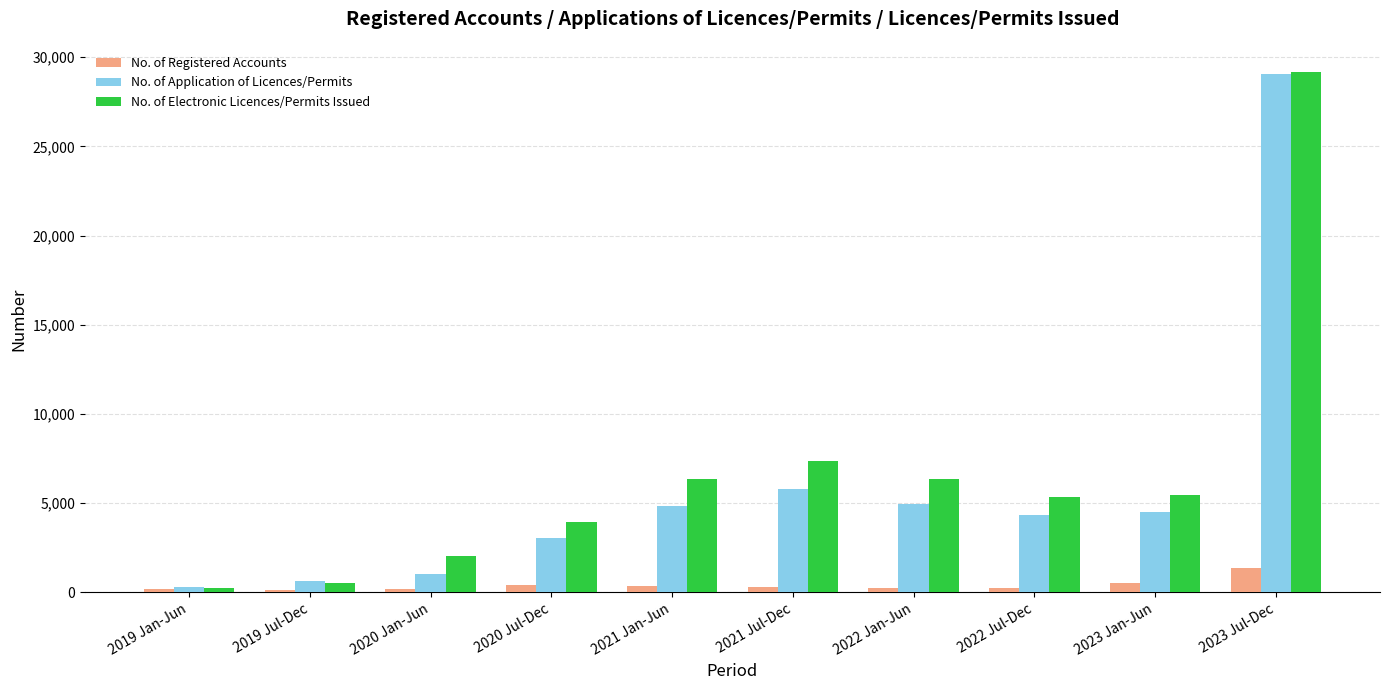

What is the highest value of the No. of Registered Accounts series?

1330